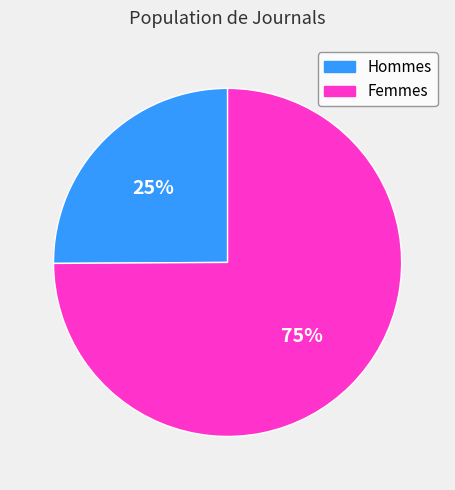

What is the smallest slice in the pie chart?

Hommes